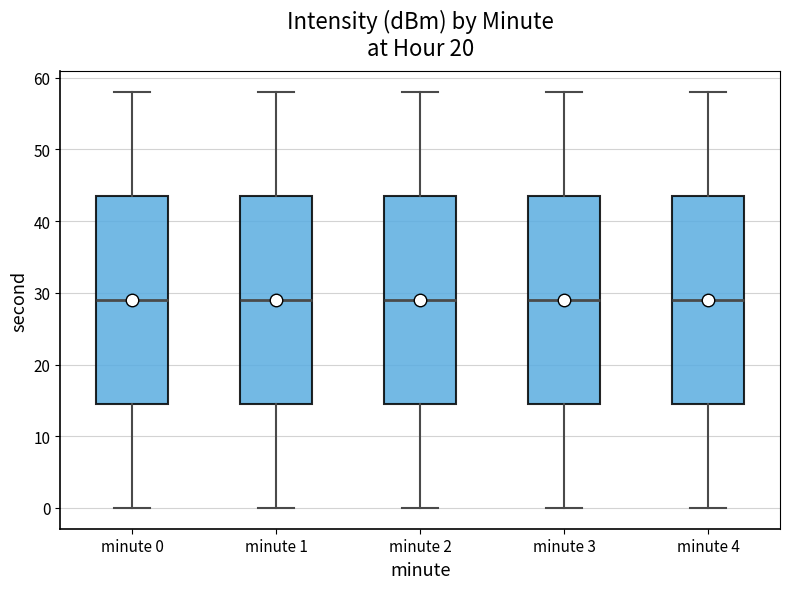

Where is the lower edge of the box for minute 3 on the y-axis? The values are not printed on the chart, so give them approximately, as read against the axis.

15